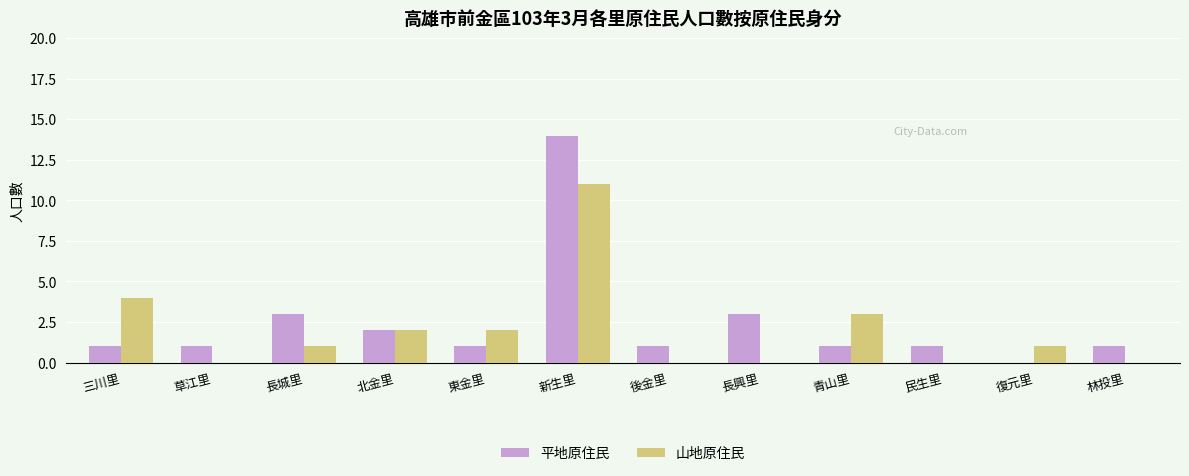

Is the value of 山地原住民 at 東金里 greater than the value of 平地原住民 at 民生里?

Yes